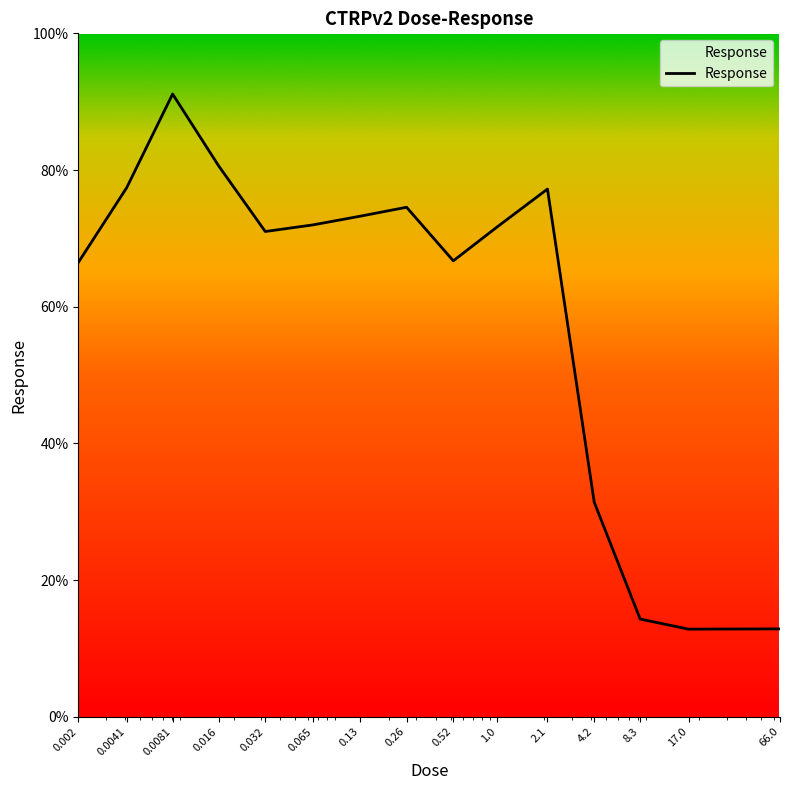

What is the maximum value shown in the chart?

91.1